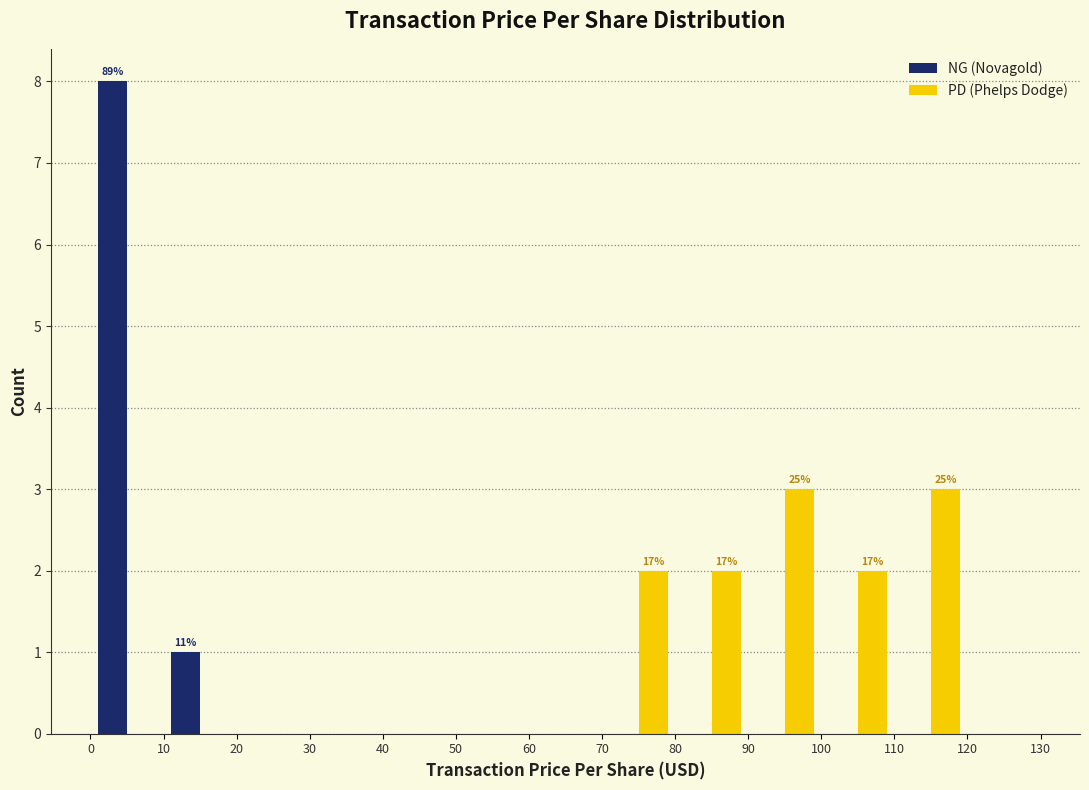

In the NG (Novagold) series, which range on the x-axis has the tallest bar?

0 to 10